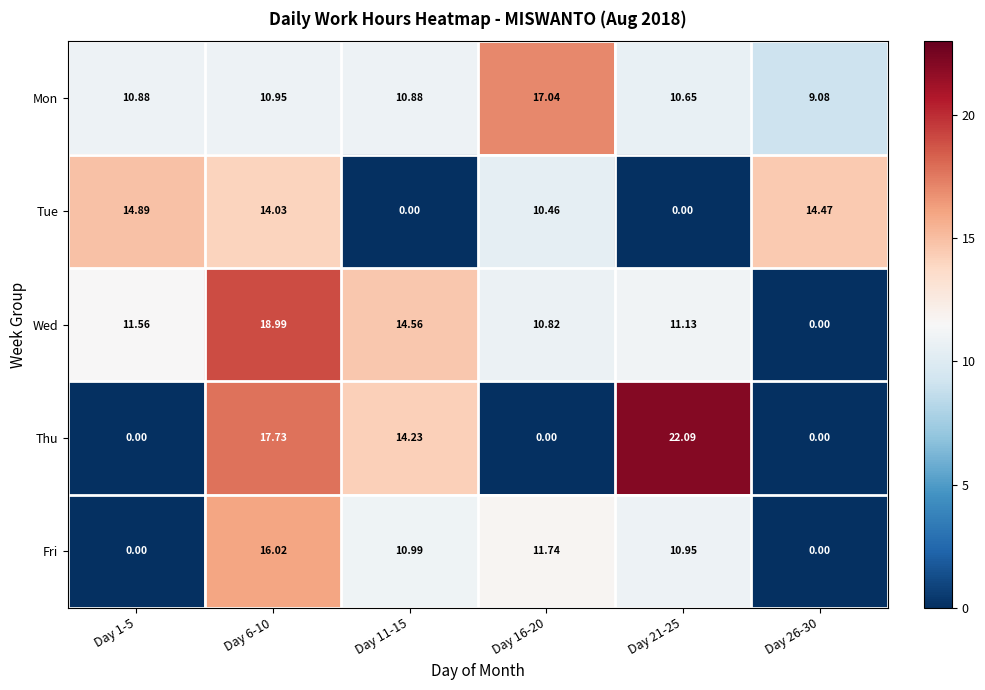

What is the spread (max minus min) of values at Day 1-5?

14.9